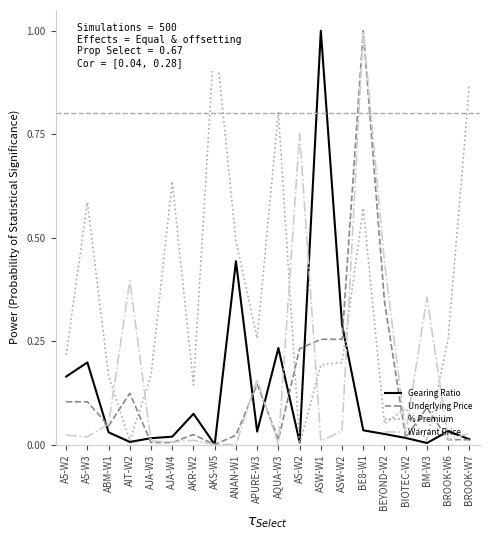

At which category is the sum across all series the highest?

BE8-W1